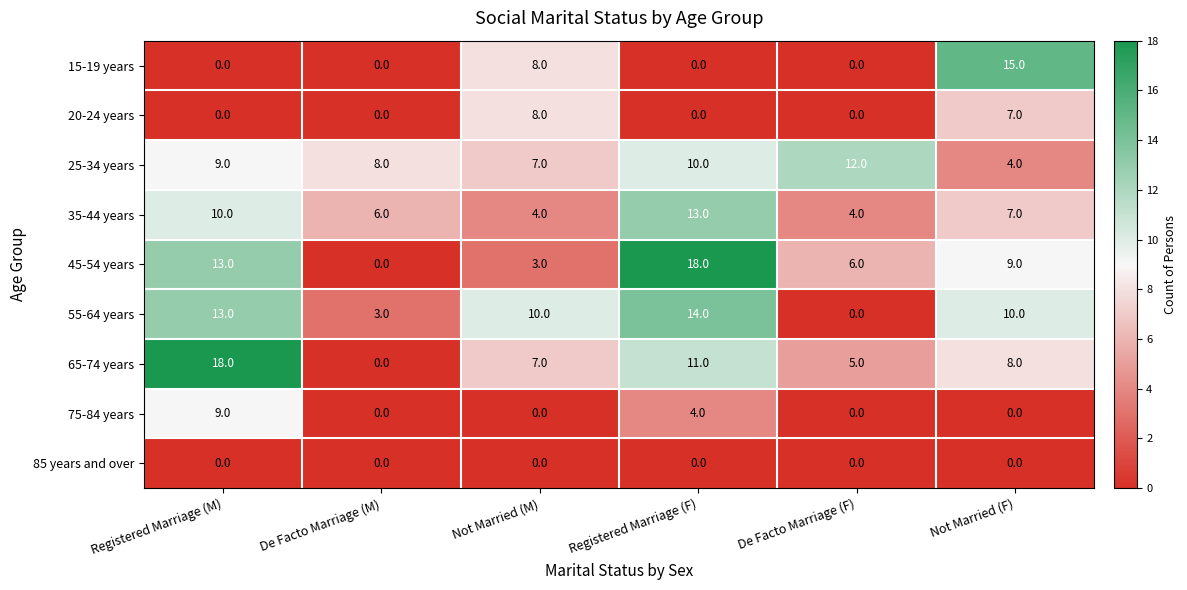

Read the 35-44 years value at Registered Marriage (M).

10